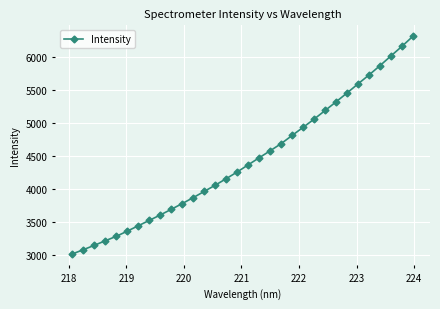

What is the sum of all values?

141995.3